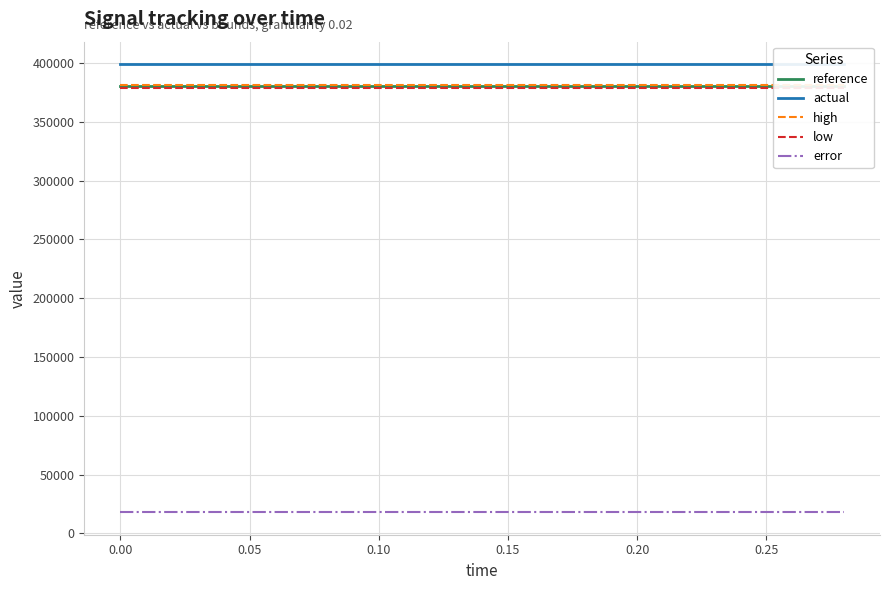

Reading left to right, list all the values displayed in this chart.

reference: 380000	380000	380000	380000	380000	380000	380000	380000	380000	380000	380000	380000	380000	380000	380000
actual: 399000	399000	399000	399000	399000	399000	399000	399000	399000	399000	399000	399000	399000	399000	399000
high: 381140	381140	381140	381140	381140	381140	381140	381140	381140	381140	381140	381140	381140	381140	381140
low: 378860	378860	378860	378860	378860	378860	378860	378860	378860	378860	378860	378860	378860	378860	378860
error: 17860	17860	17860	17860	17860	17860	17860	17860	17860	17860	17860	17860	17860	17860	17860